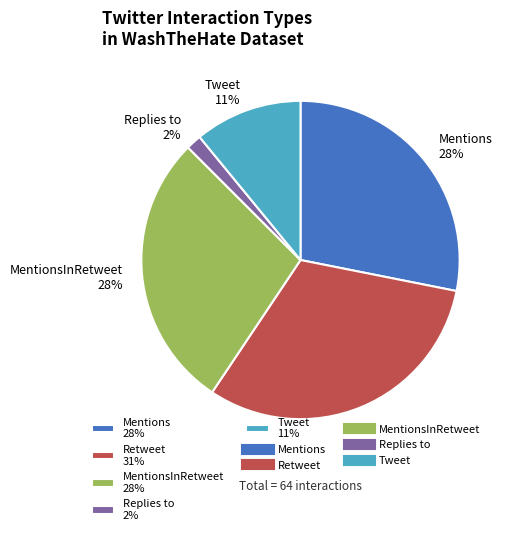

Which slice is the largest?

Retweet 31%